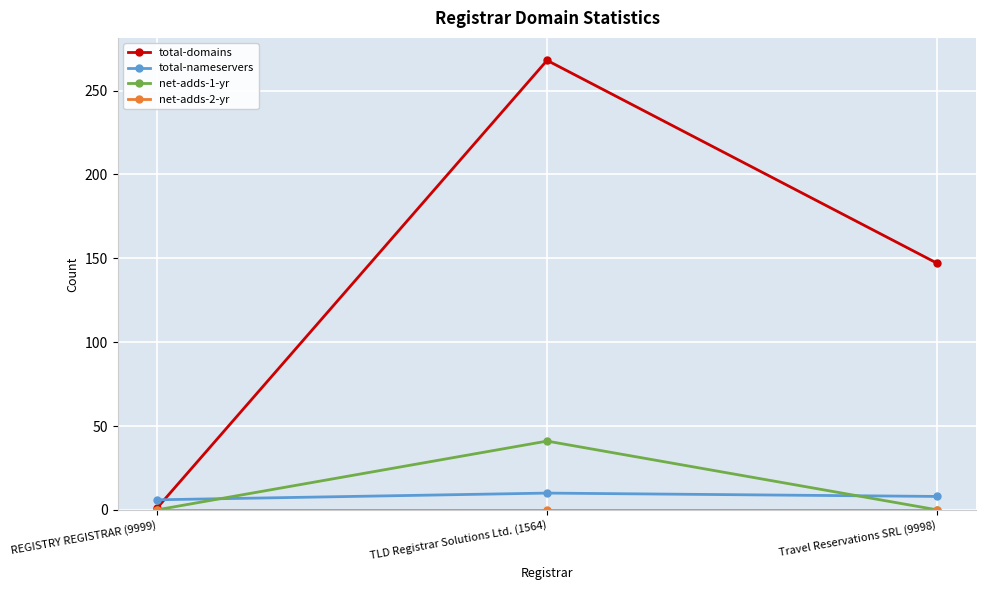

What is the sum of all net-adds-1-yr values?

41